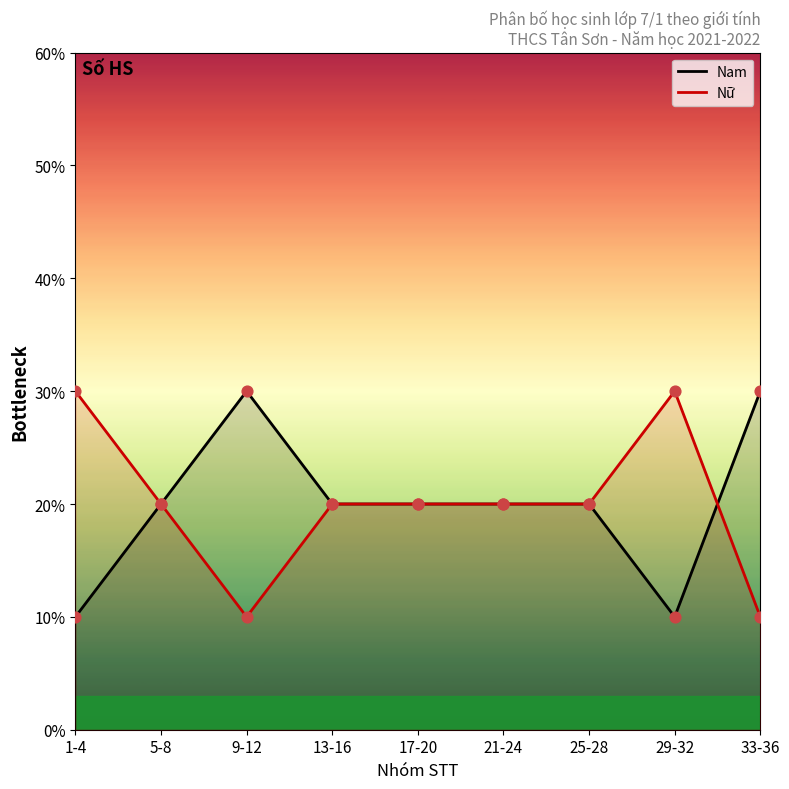

Which series contains the lowest Y value?

Nam